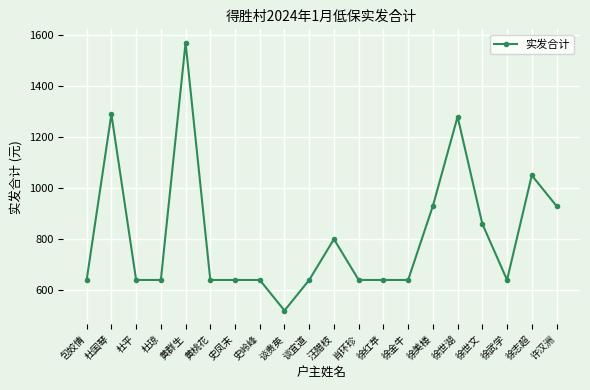

Where is the first local maximum?

杜国琴